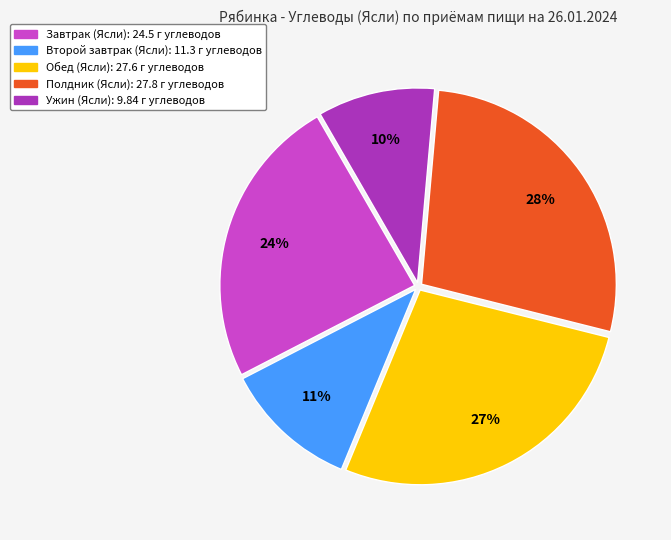

To the nearest percent, what portion does Завтрак represent?

24%